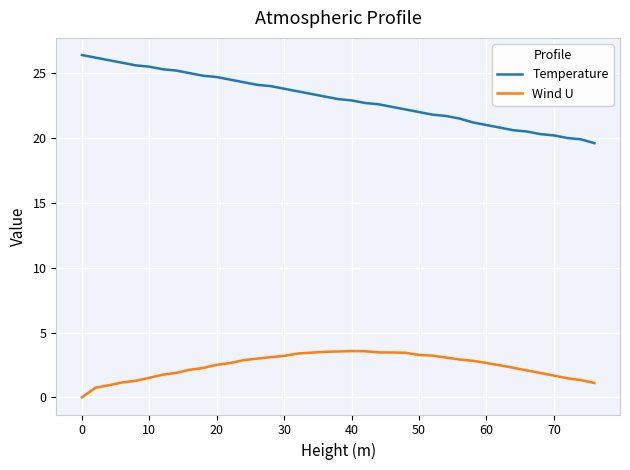

Which series has the largest range (max minus min)?

Temperature